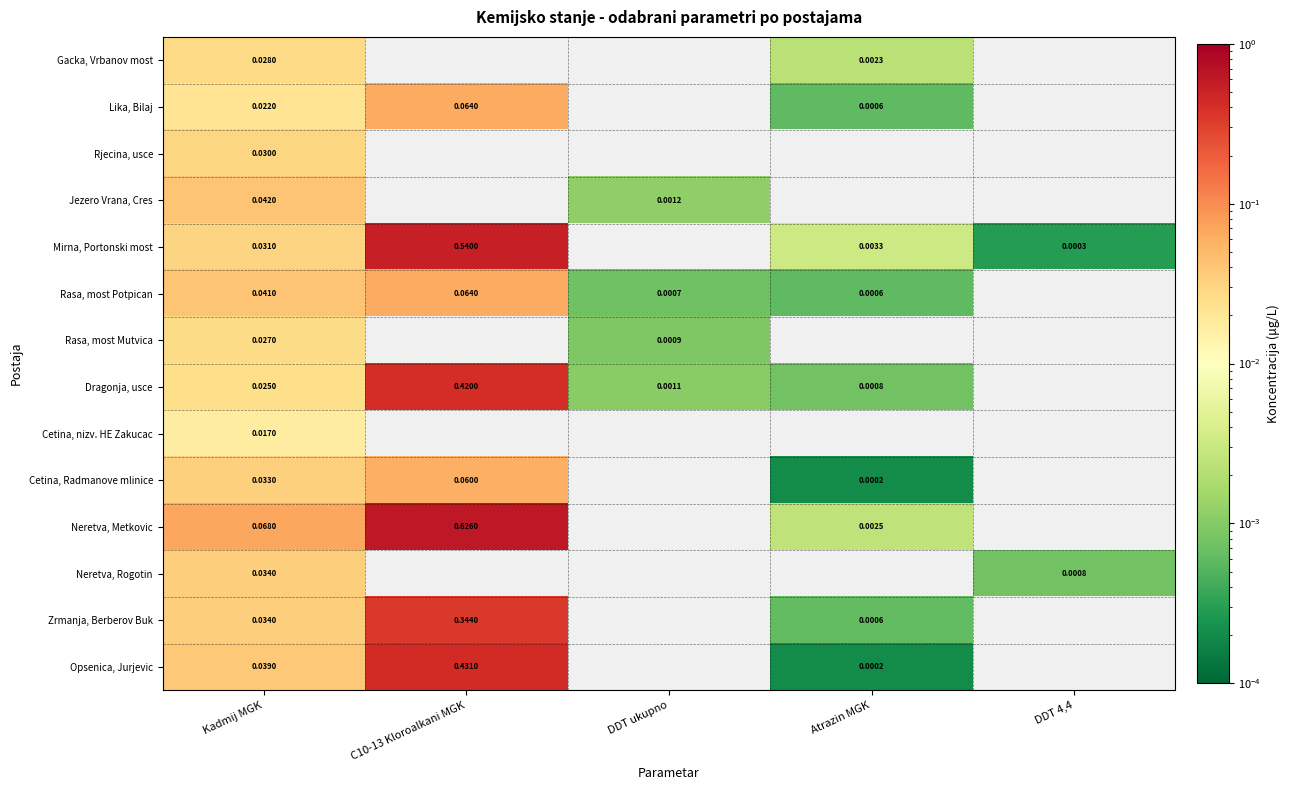

Count the number of categories in the chart.

5